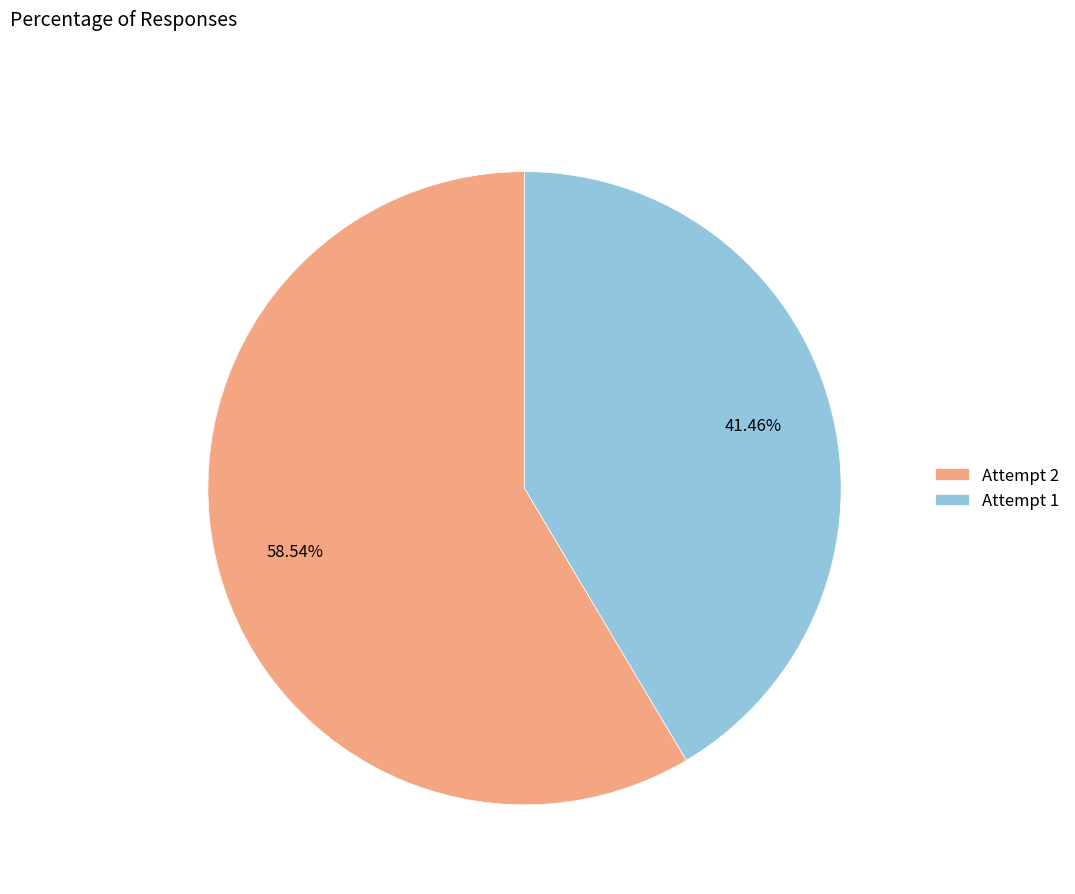

Approximately how many times larger is the value at Attempt 2 compared to Attempt 1?

1.4